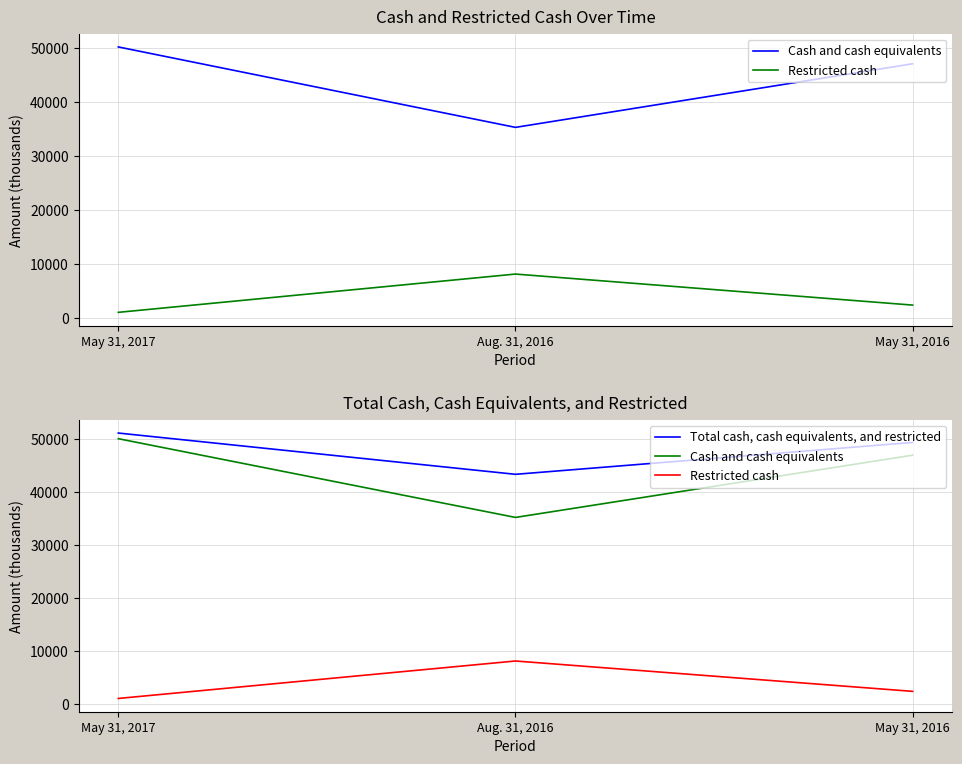

How many lines are shown in the chart?

3